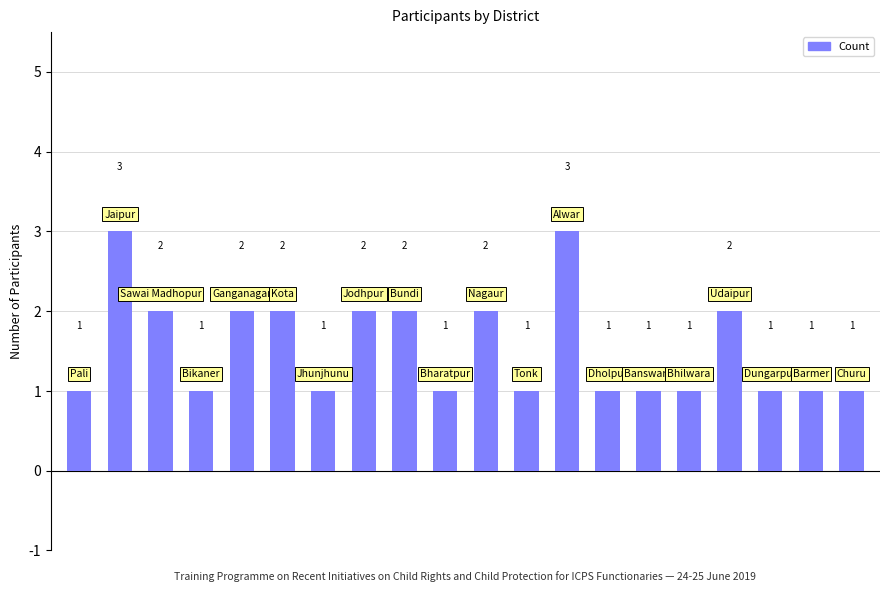

How many distinct data groups are displayed?

1